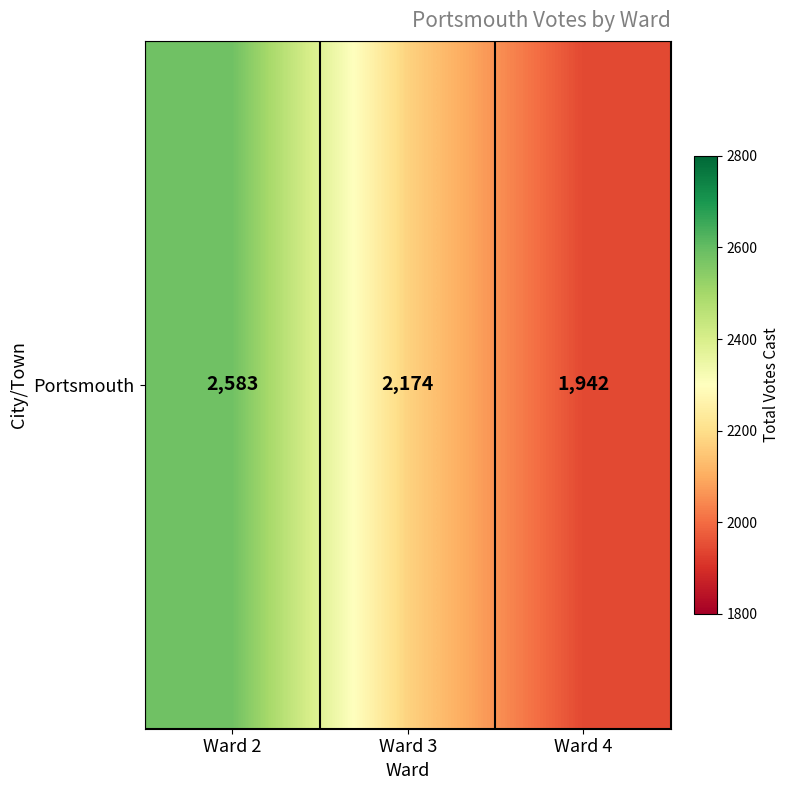

At which label does the data first exceed 2174?

Ward 2